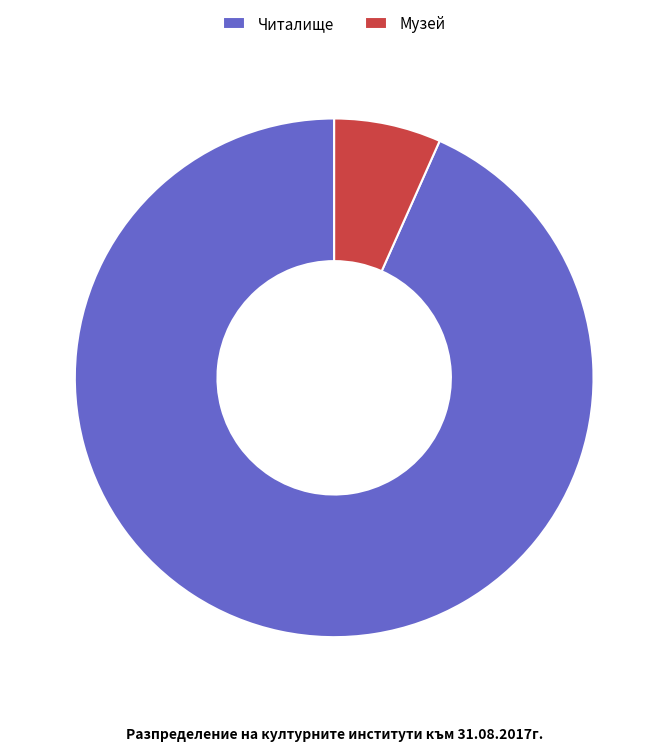

How many slices are in this pie chart?

2